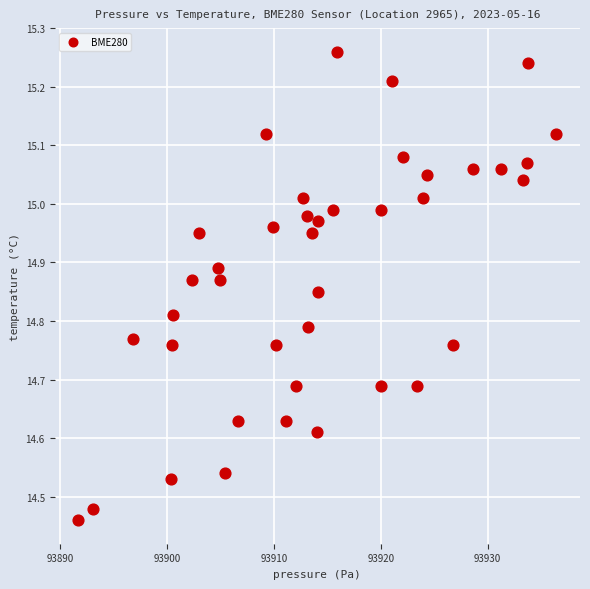

What is the range of Y values (max minus min)?

0.8